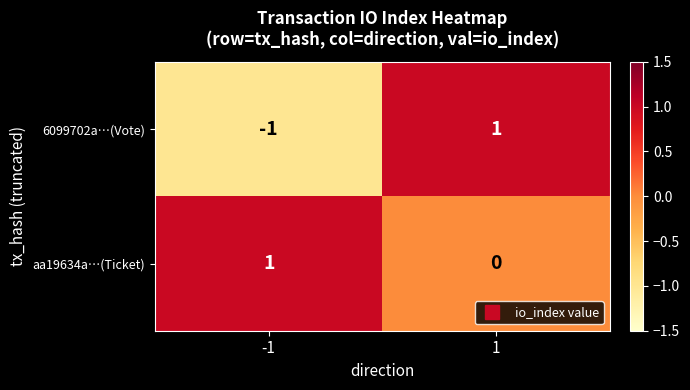

Reading left to right, transcribe all the data shown in this chart.

6099702a…(Vote): -1=-1	1=1
aa19634a…(Ticket): -1=1	1=0